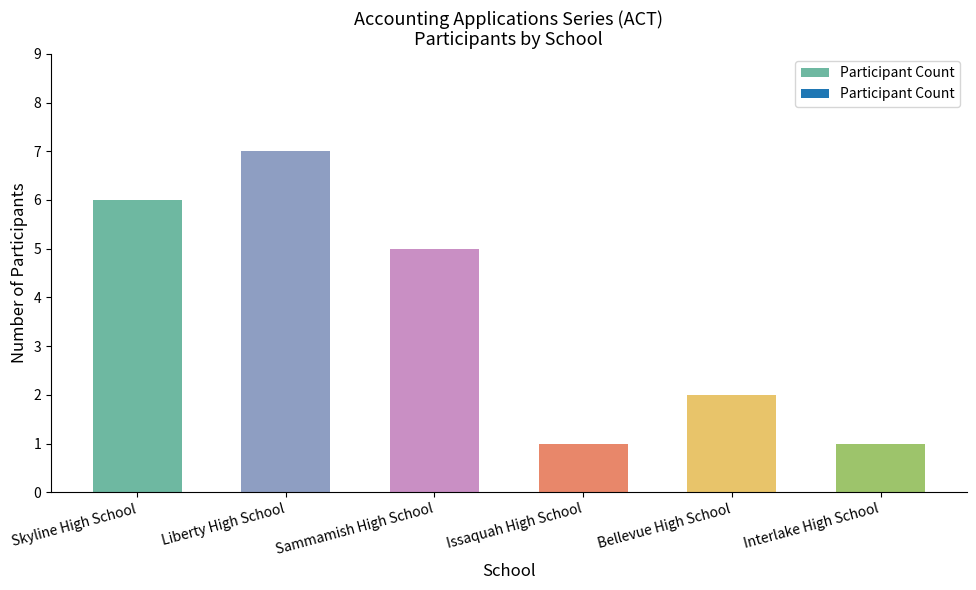

Reading right to left, transcribe all the data shown in this chart.

Interlake High School=1	Bellevue High School=2	Issaquah High School=1	Sammamish High School=5	Liberty High School=7	Skyline High School=6